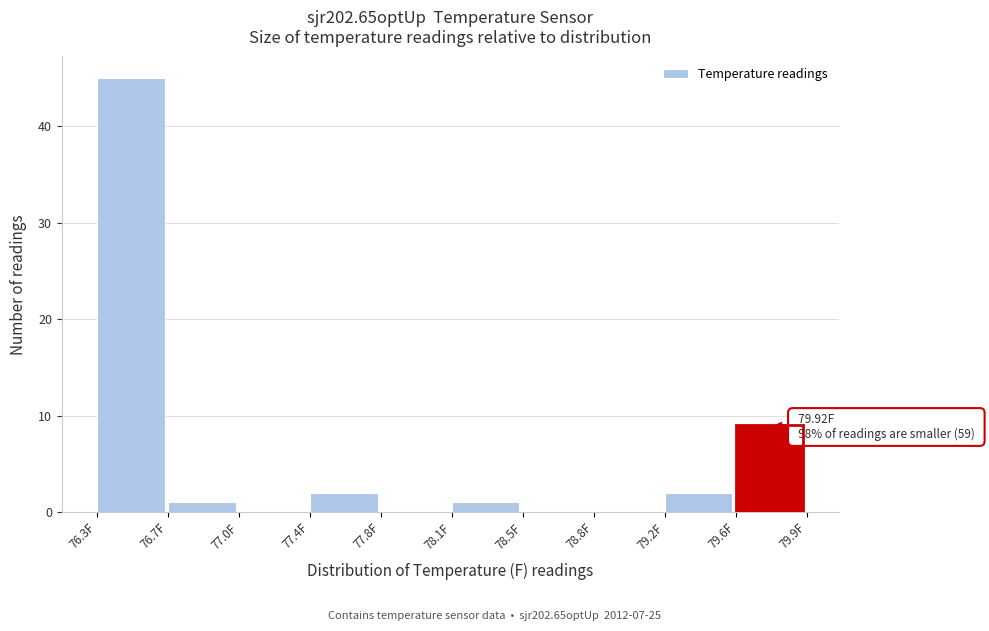

Reading left to right, extract all data points from this chart.

76.3F=45	76.7F=1	77.0F=0	77.4F=2	77.8F=0	78.1F=1	78.5F=0	78.8F=0	79.2F=2	79.6F=9